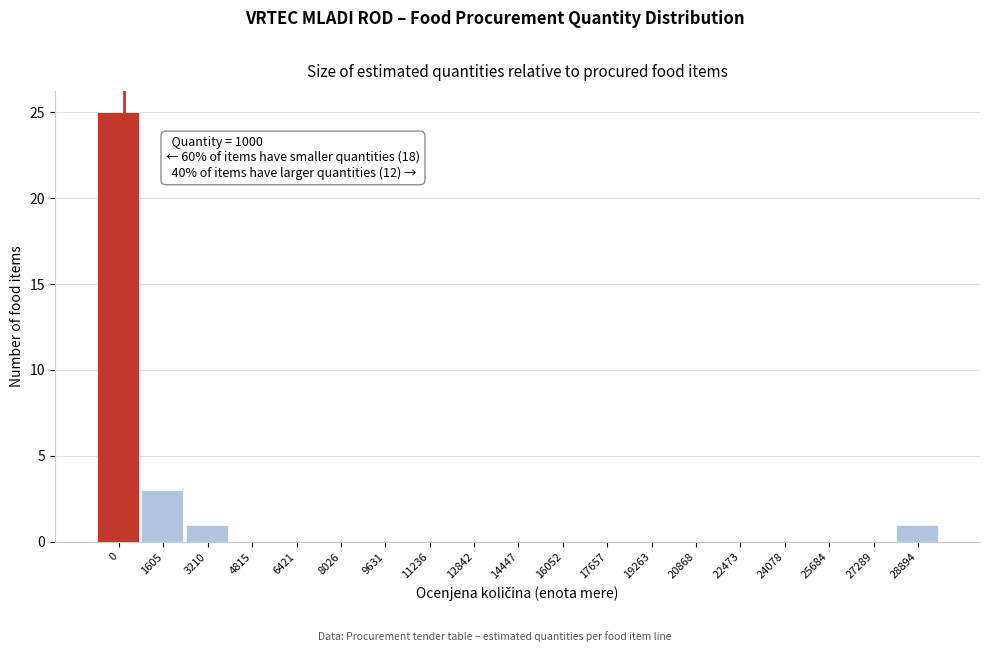

Reading right to left, extract all data points from this chart.

28894=1	27289=0	25684=0	24078=0	22473=0	20868=0	19263=0	17657=0	16052=0	14447=0	12842=0	11236=0	9631=0	8026=0	6421=0	4815=0	3210=1	1605=3	0=25